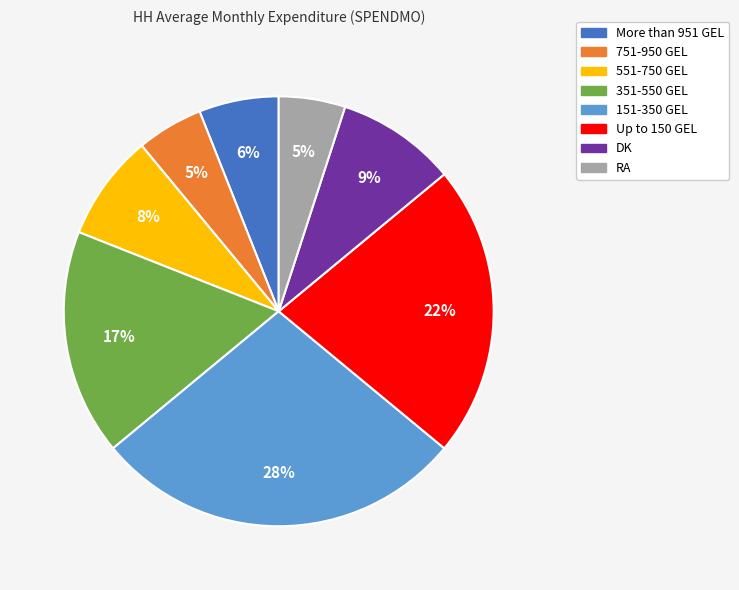

Which category has the biggest portion of the pie?

151-350 GEL